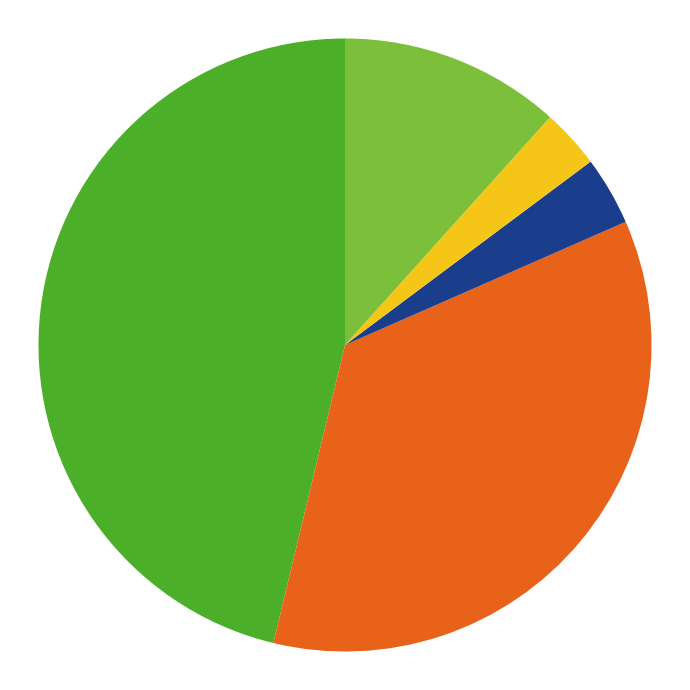

Is there a majority slice in this chart?

No